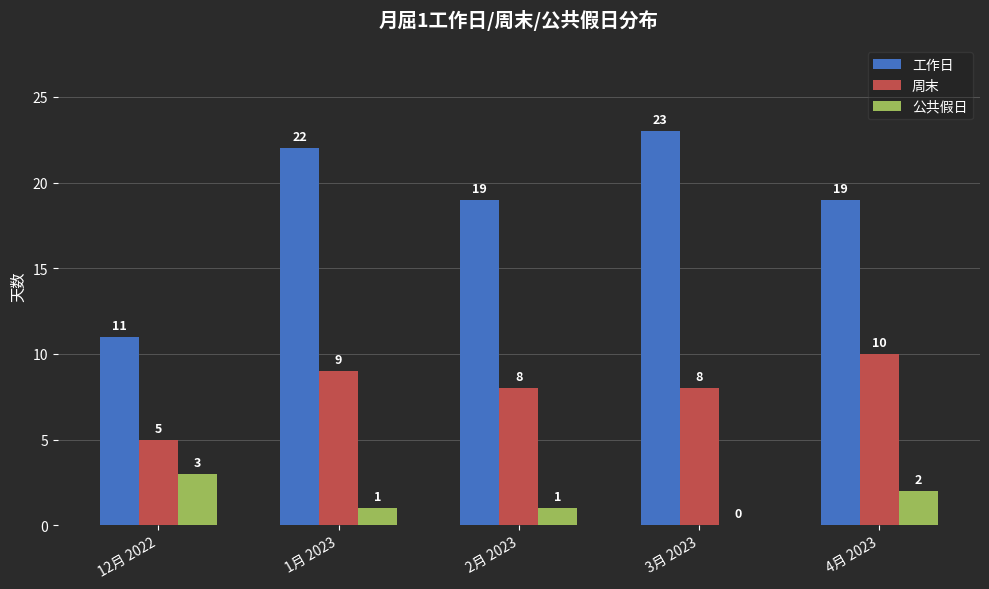

What are all the series names shown in the legend?

工作日, 周末, 公共假日